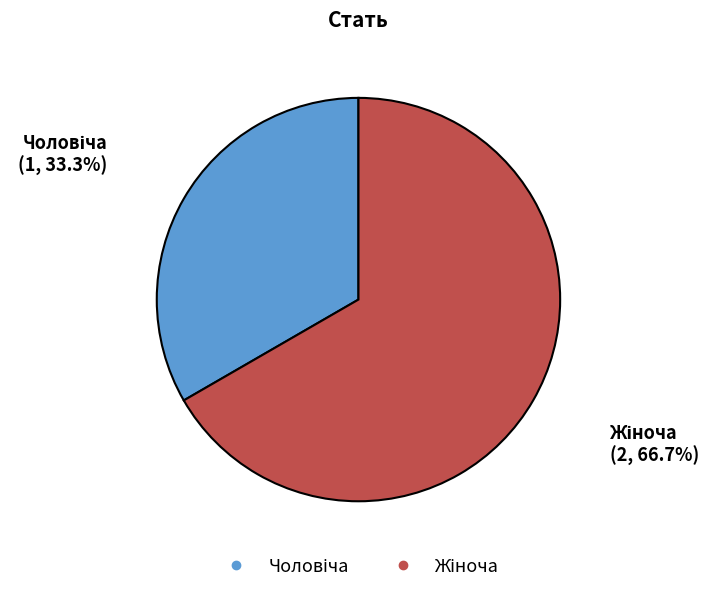

How many slices are in this pie chart?

2